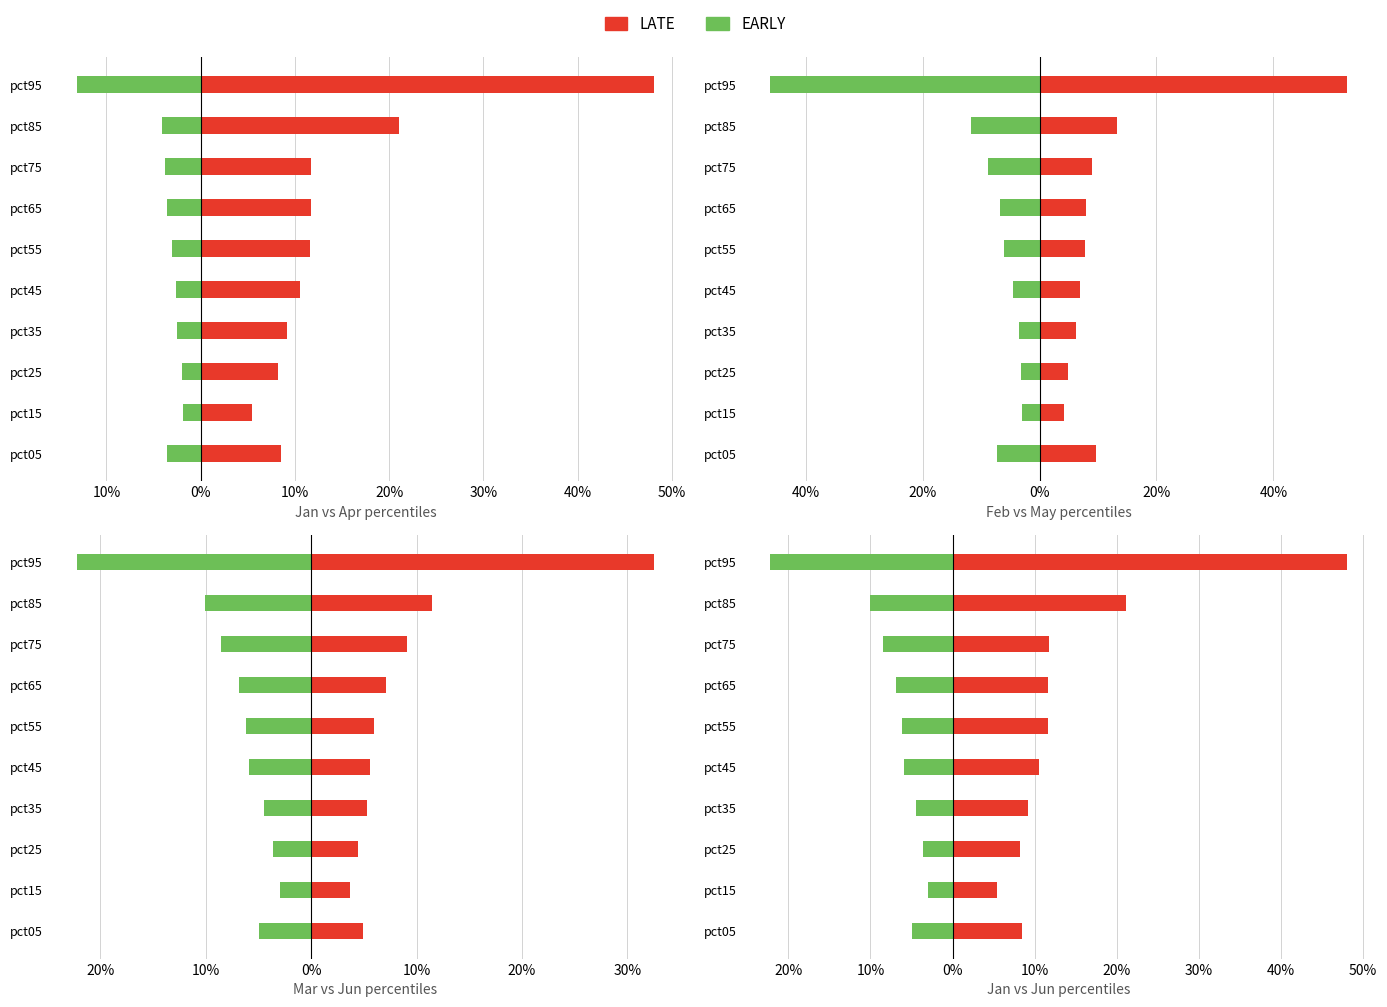

What is the greatest value displayed?

0.5